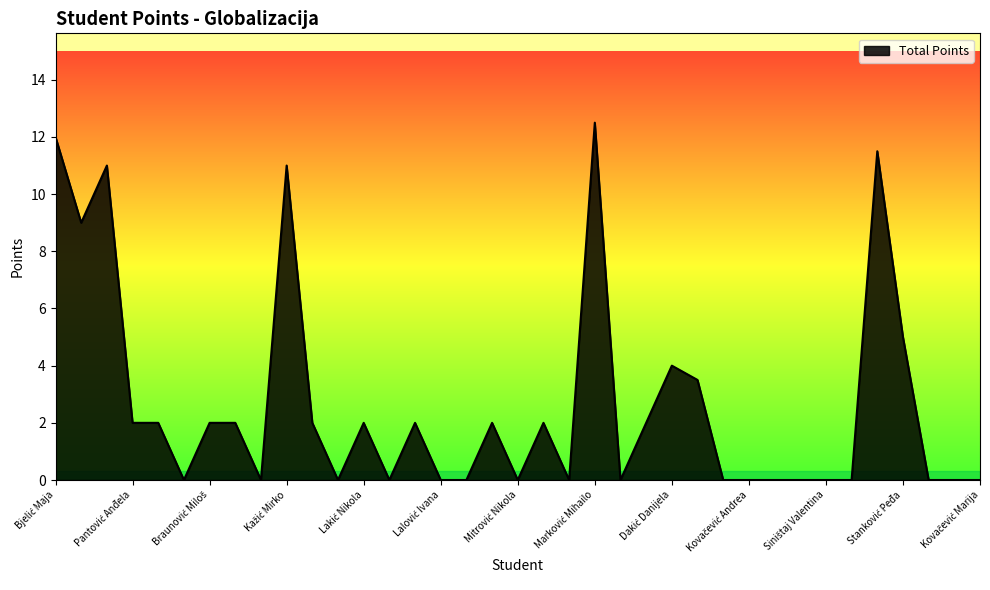

What is the maximum value shown in the chart?

12.5